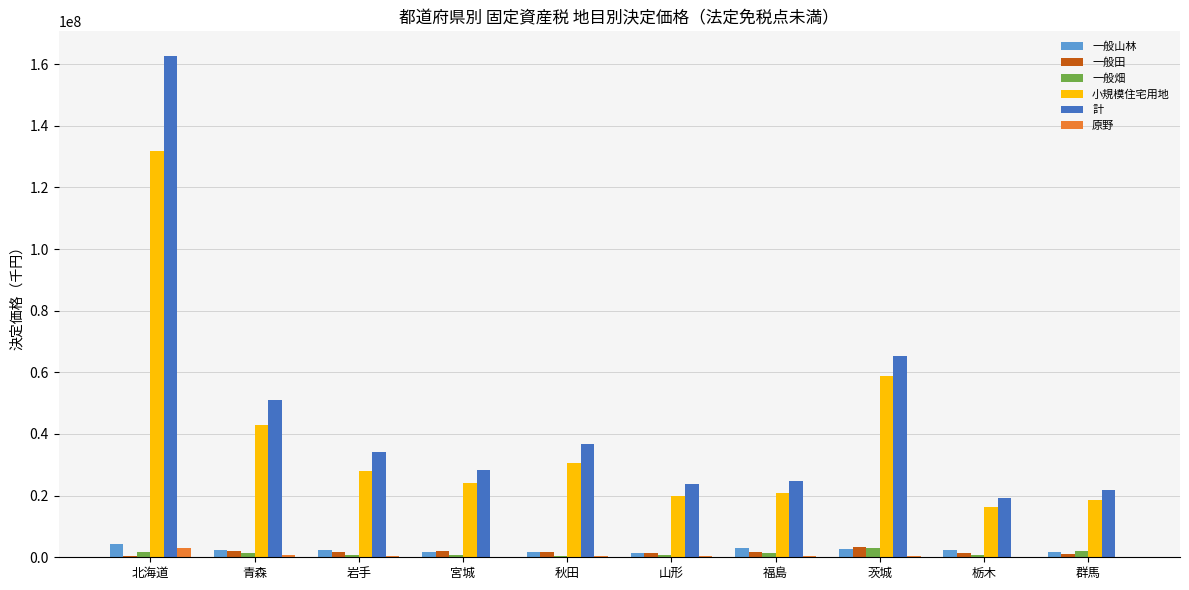

At which category is the sum across all series the highest?

北海道